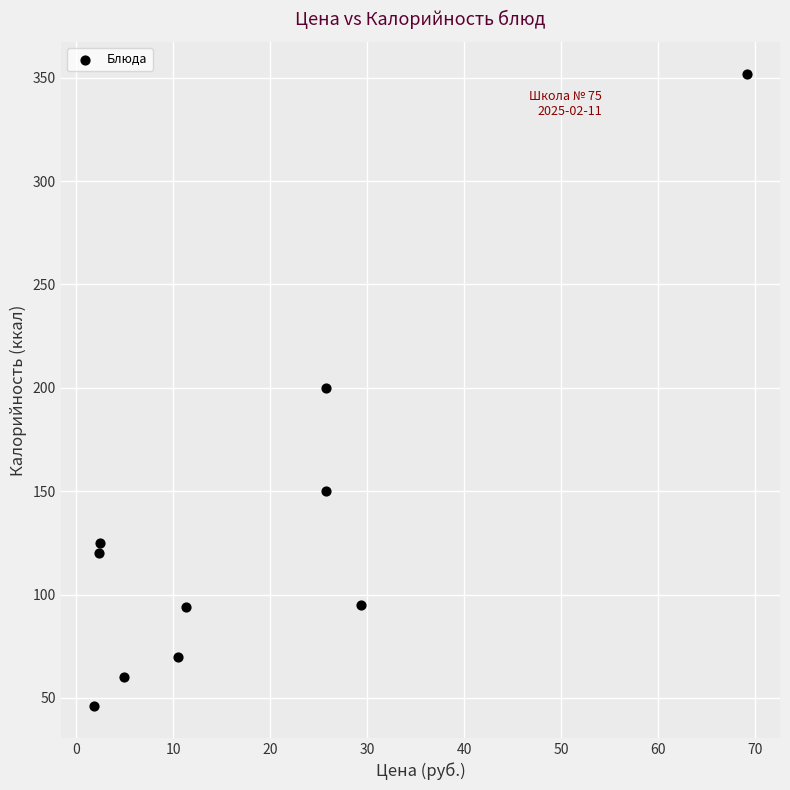

What is the range of Y values (max minus min)?

306